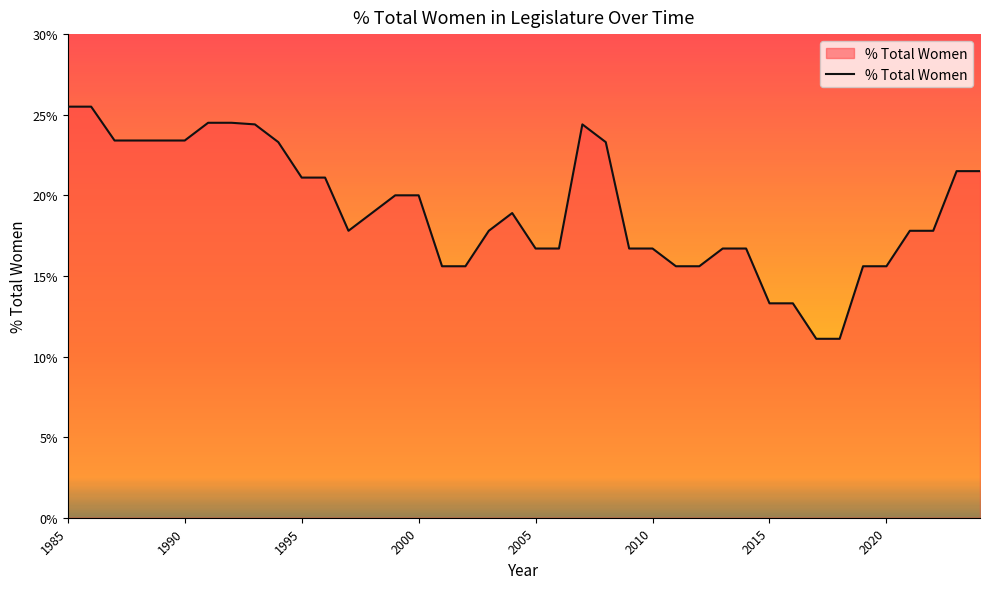

What is the minimum value shown in the chart?

11.1